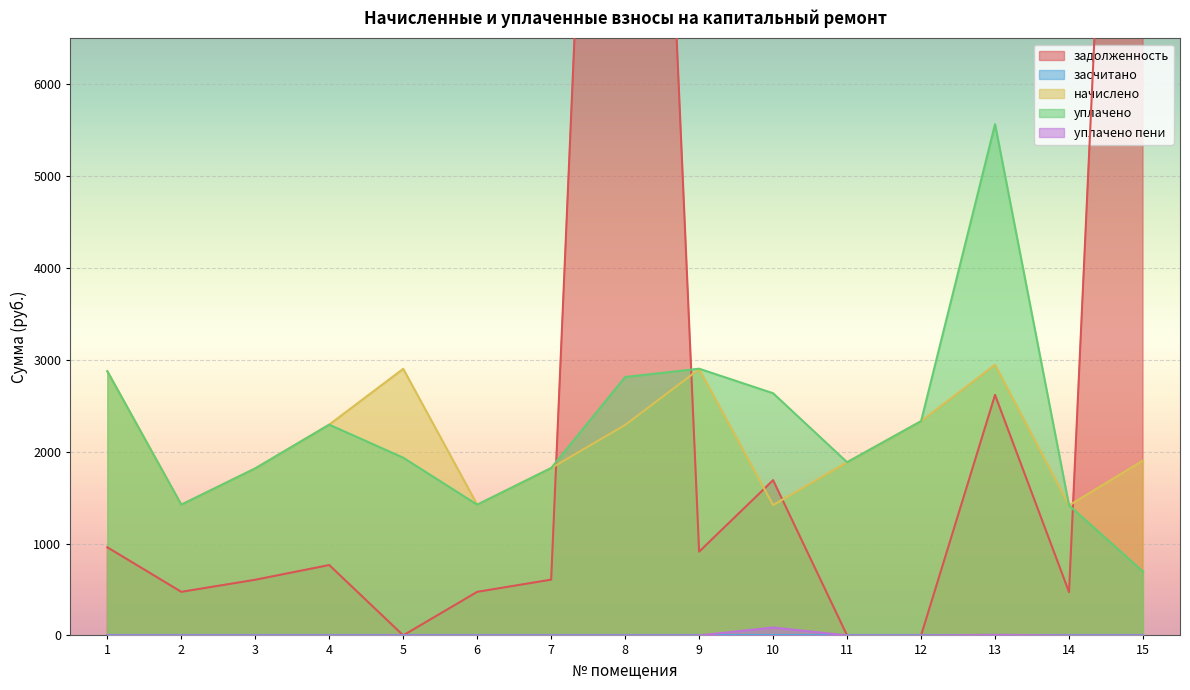

What is the difference between the maximum and minimum values in the задолженность series?

19327.7